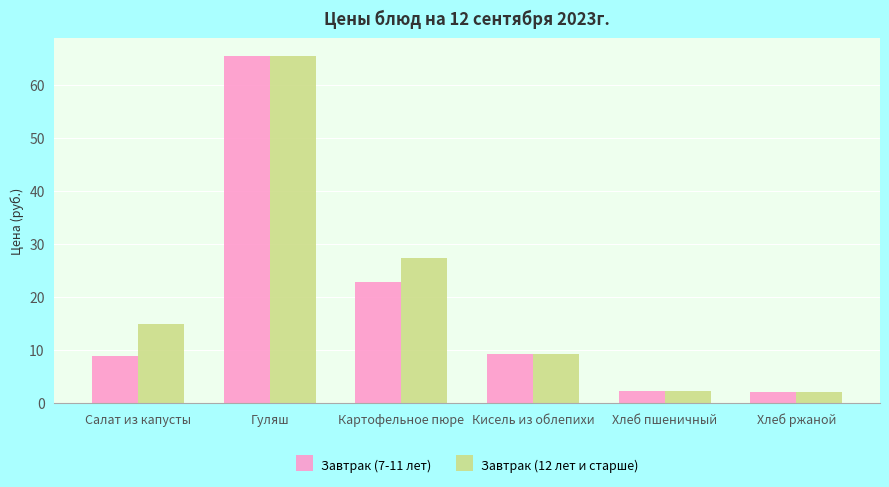

How many series are shown in this chart?

2